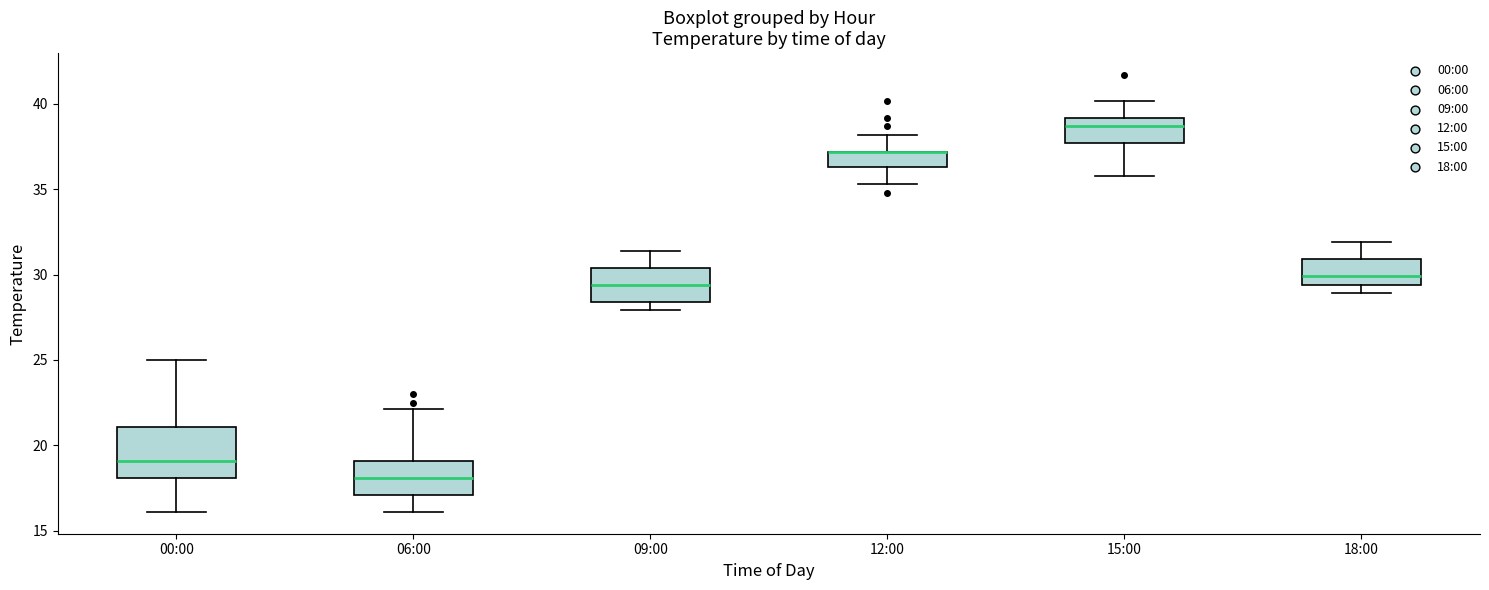

Comparing the boxes themselves (not the whiskers), which one is the tallest?

00:00